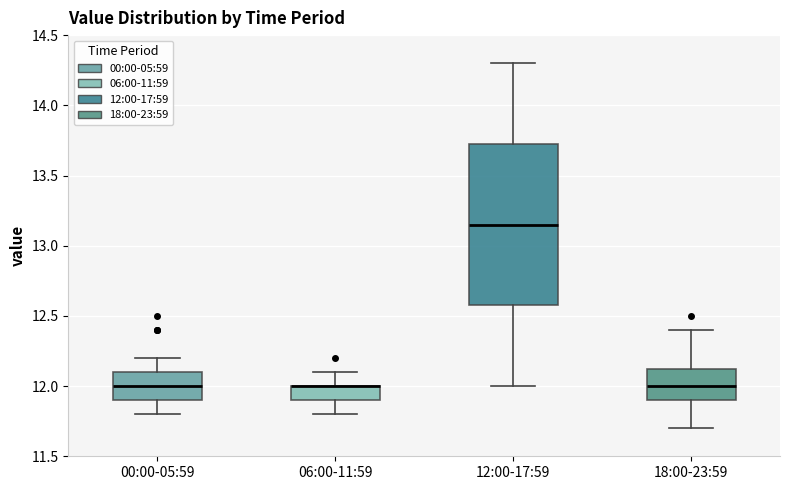

Reading left to right, transcribe this box plot: for each box, give where its median line is, the range the box spans, and where its two whiskers end, as read against the y-axis. The values are not printed on the chart, so give them approximately, as read against the axis.

00:00-05:59: median 12.00, box 11.90 to 12.10, whiskers 11.80 to 12.20
06:00-11:59: median 12.00 (drawn on the box's upper edge), box 11.90 to 12.00, whiskers 11.80 to 12.10
12:00-17:59: median 13.15, box 12.60 to 13.75, whiskers 12.00 to 14.30
18:00-23:59: median 12.00, box 11.90 to 12.15, whiskers 11.70 to 12.40